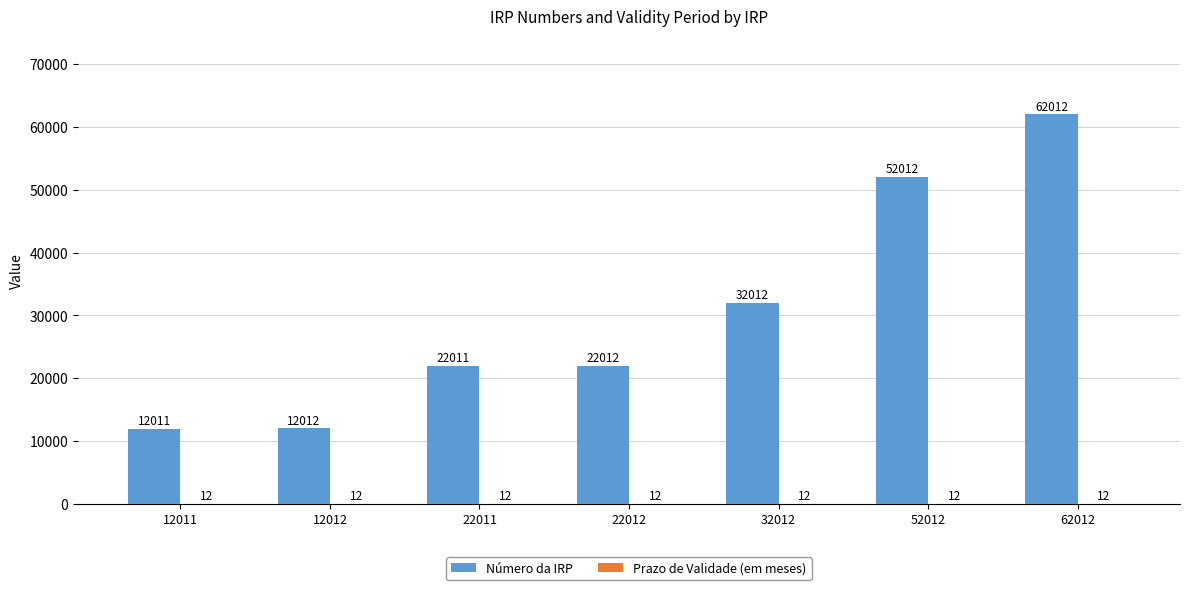

What is the spread (max minus min) of values at 52012?

52000